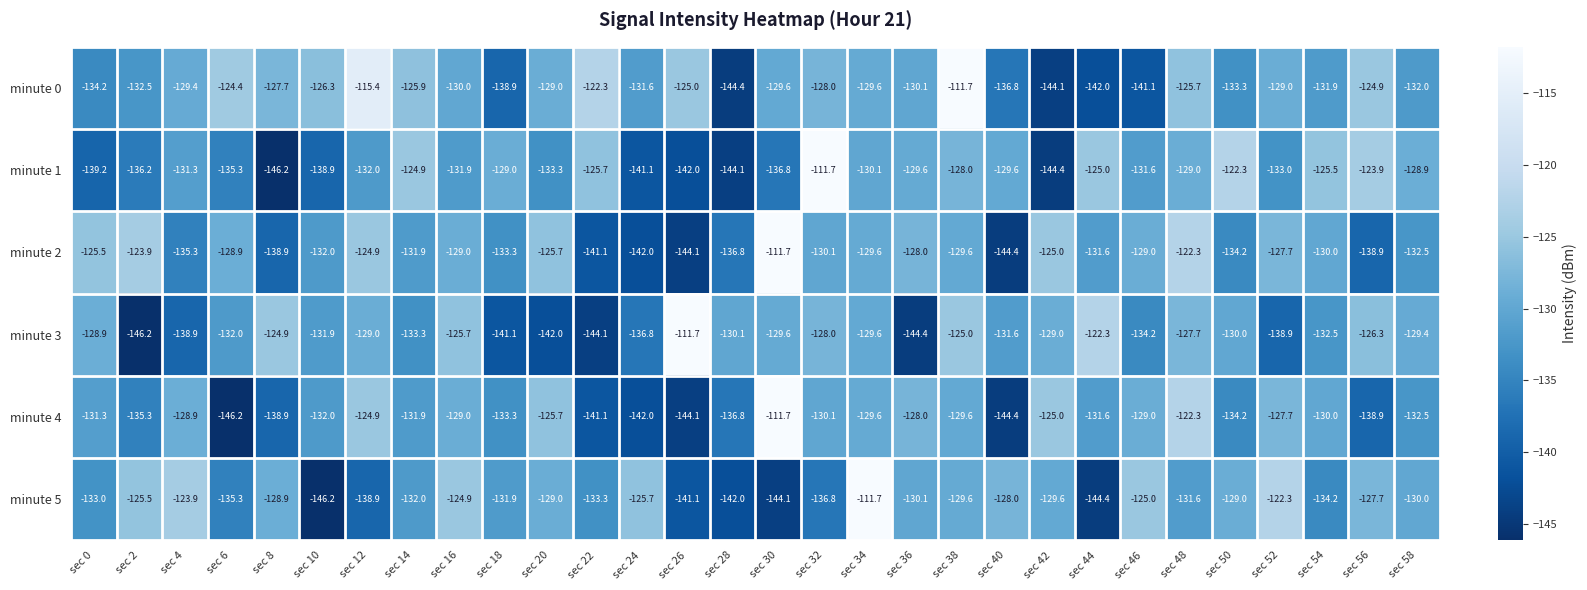

What is the difference between the highest and lowest values at sec 48?

9.3